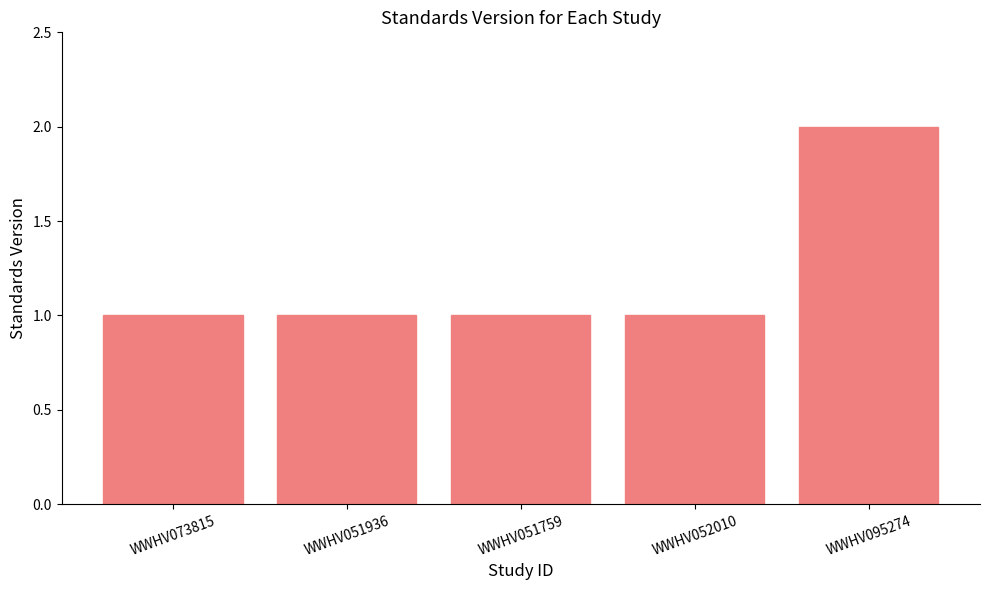

Approximately how many times larger is the value at WWHV052010 compared to WWHV051936?

1.0